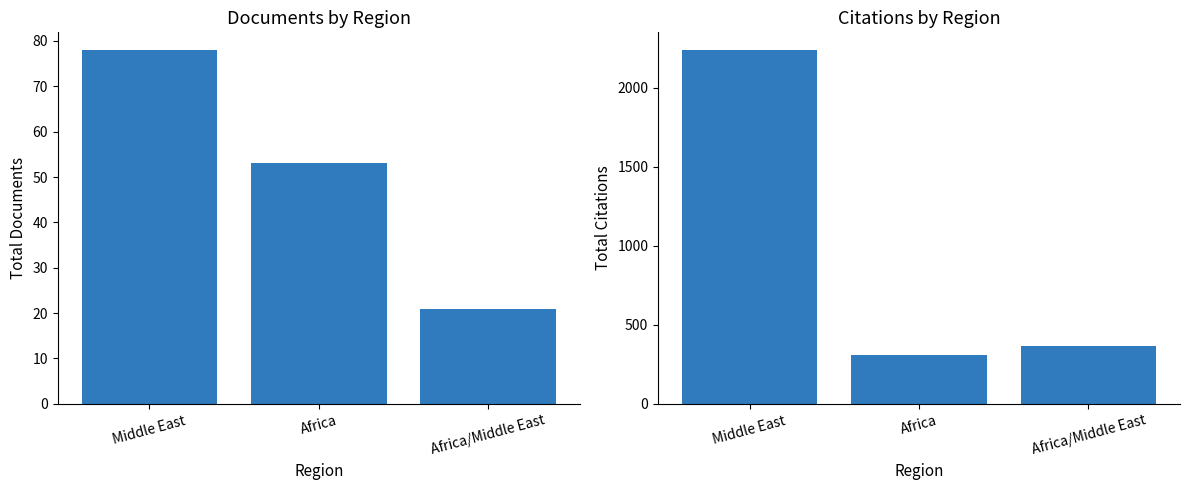

What is the smallest value displayed?

21